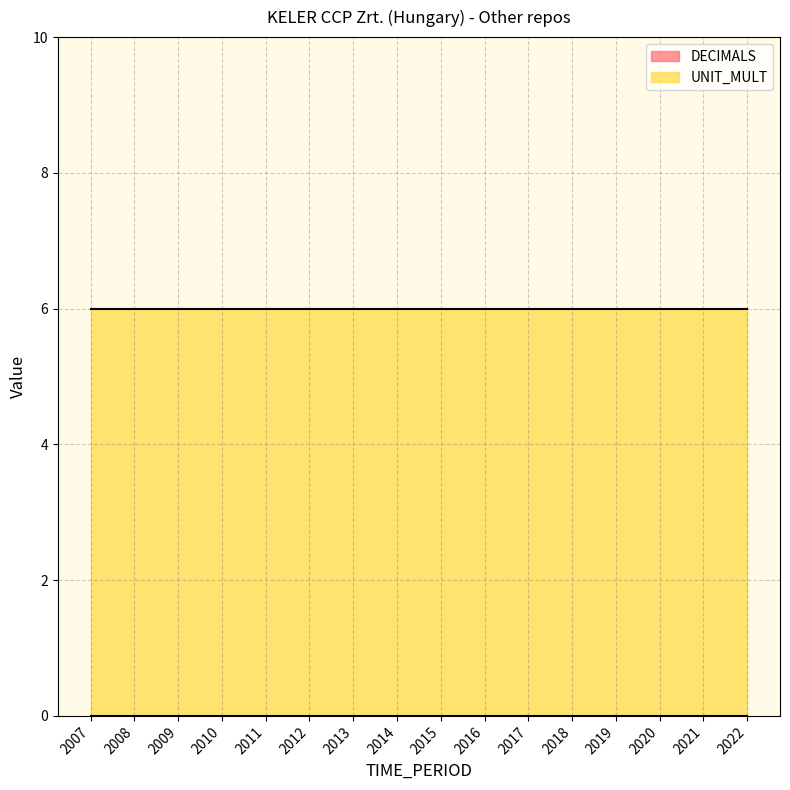

What is the spread (max minus min) of values at 2021?

6